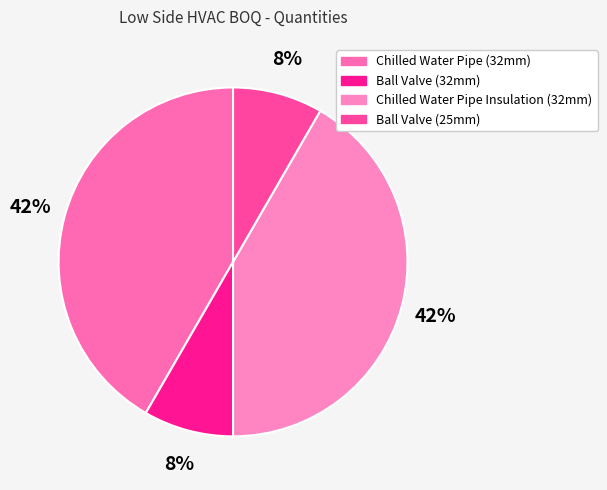

True or false: Ball Valve (25mm) accounts for 8% of the total.

True